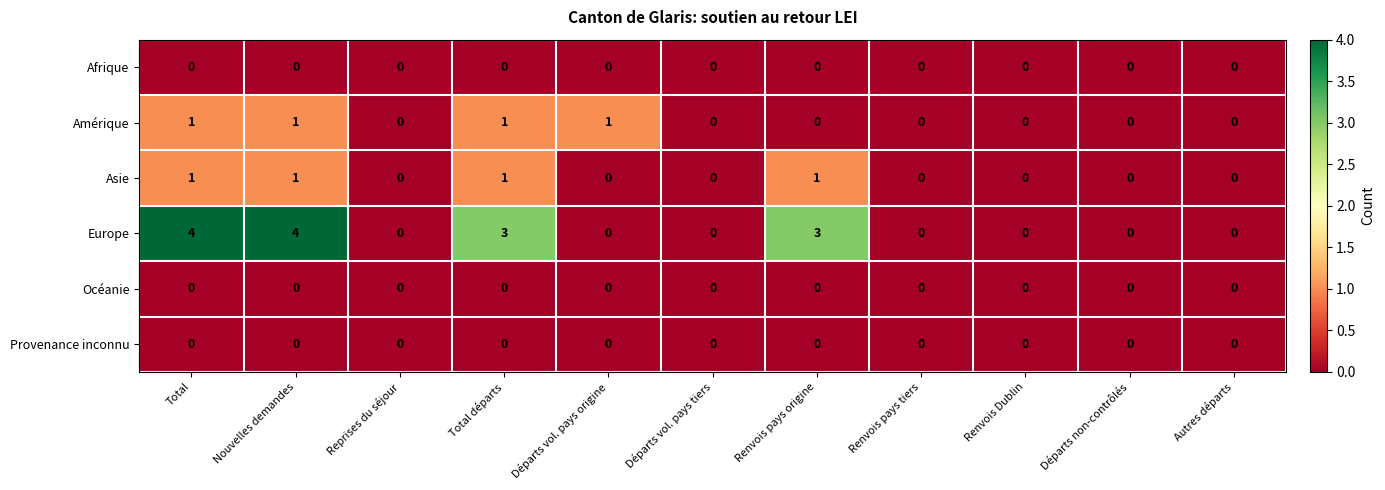

Which series changed the most between Nouvelles demandes and Renvois Dublin?

Europe